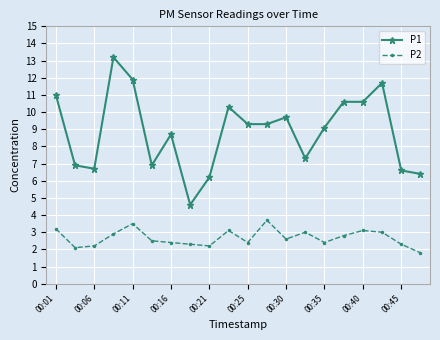

Which series has the largest range (max minus min)?

P1